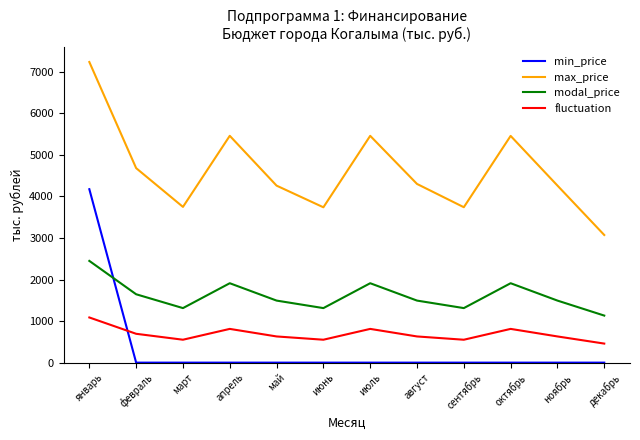

What is the greatest value displayed?

7237.6